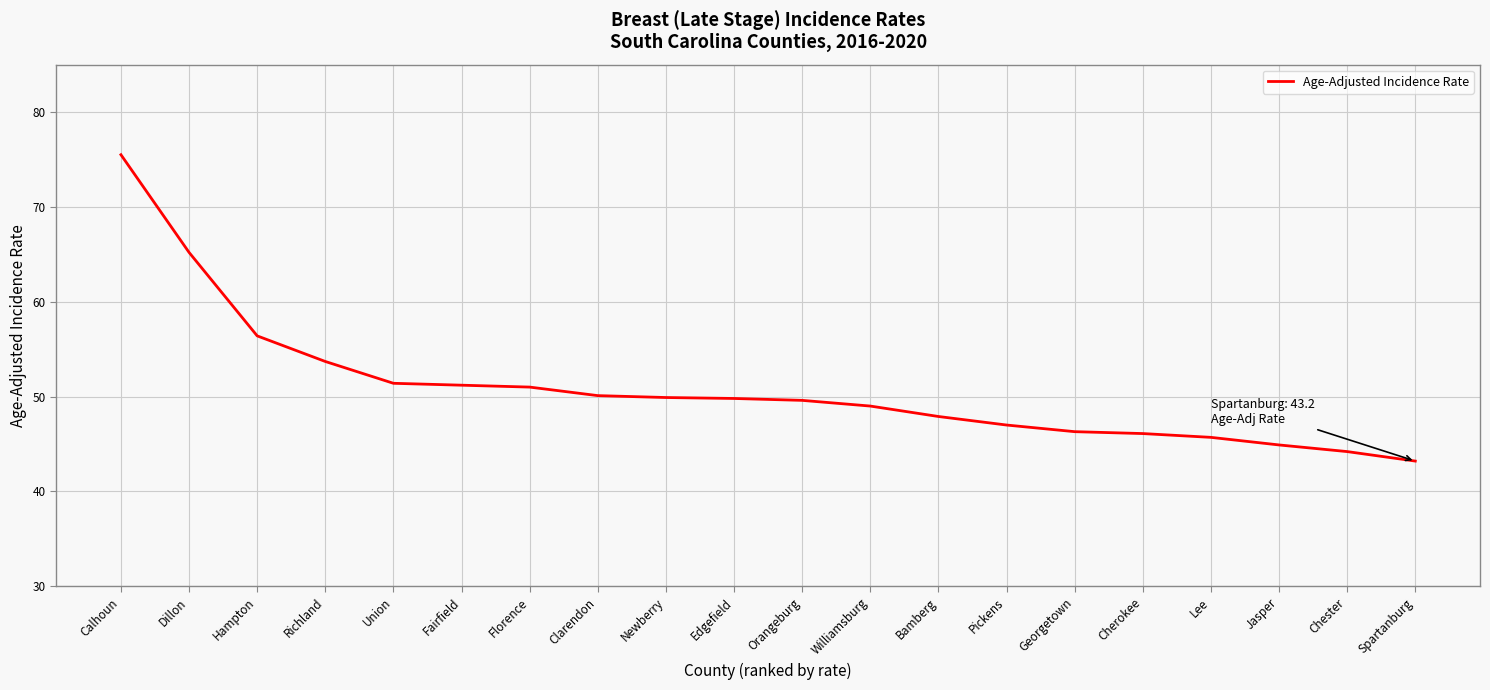

What position from the left is Fairfield?

6